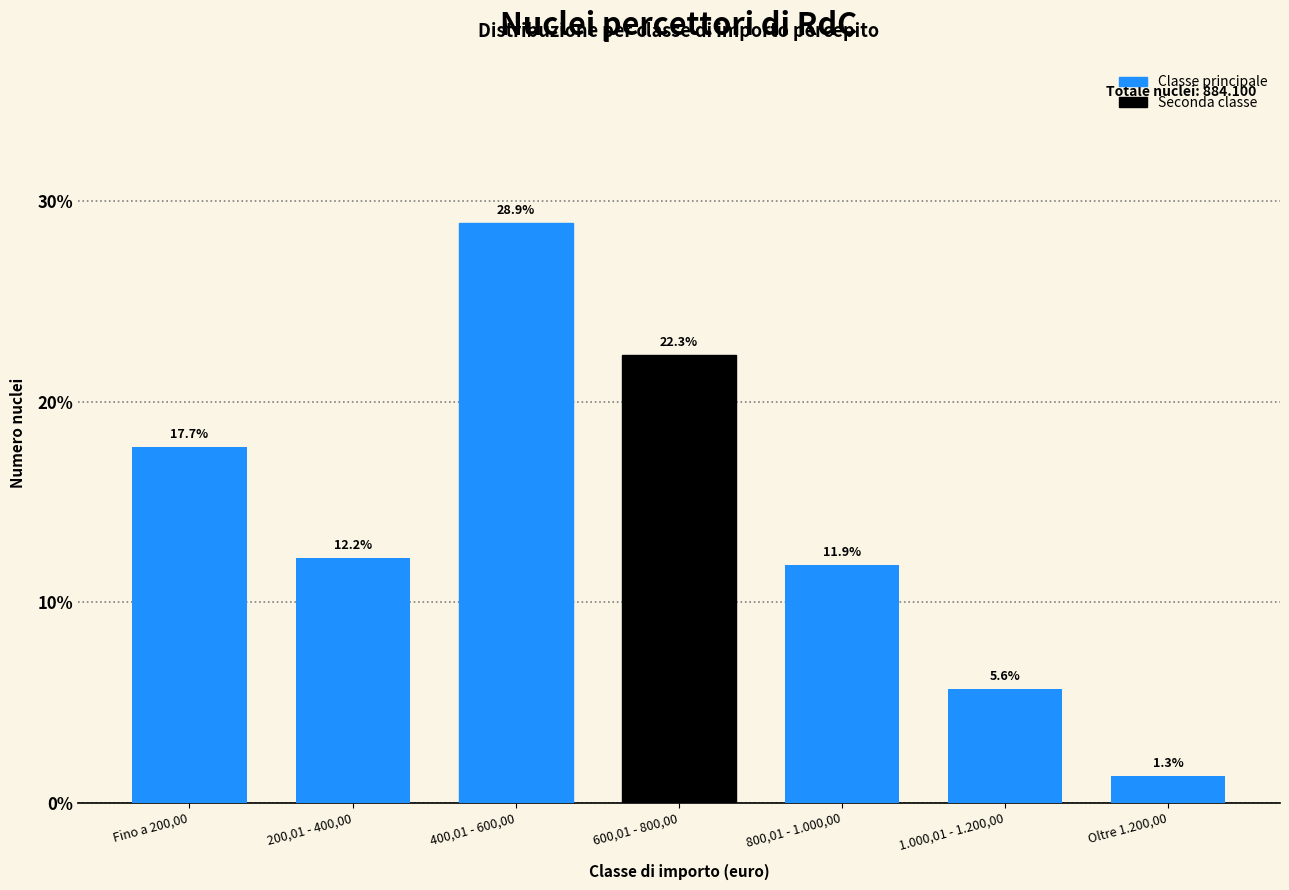

Reading right to left, what are all the values shown in this chart?

Oltre 1.200,00=1.3	1.000,01 - 1.200,00=5.6	800,01 - 1.000,00=11.9	600,01 - 800,00=22.3	400,01 - 600,00=28.9	200,01 - 400,00=12.2	Fino a 200,00=17.7